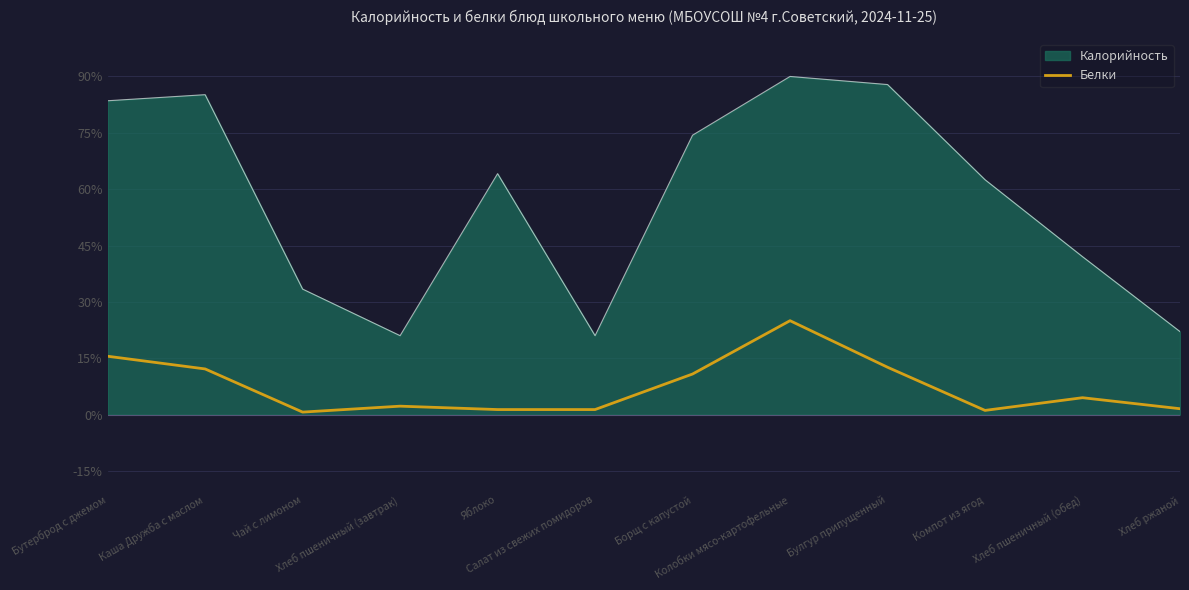

What is the maximum value for Калорийность?

90.0